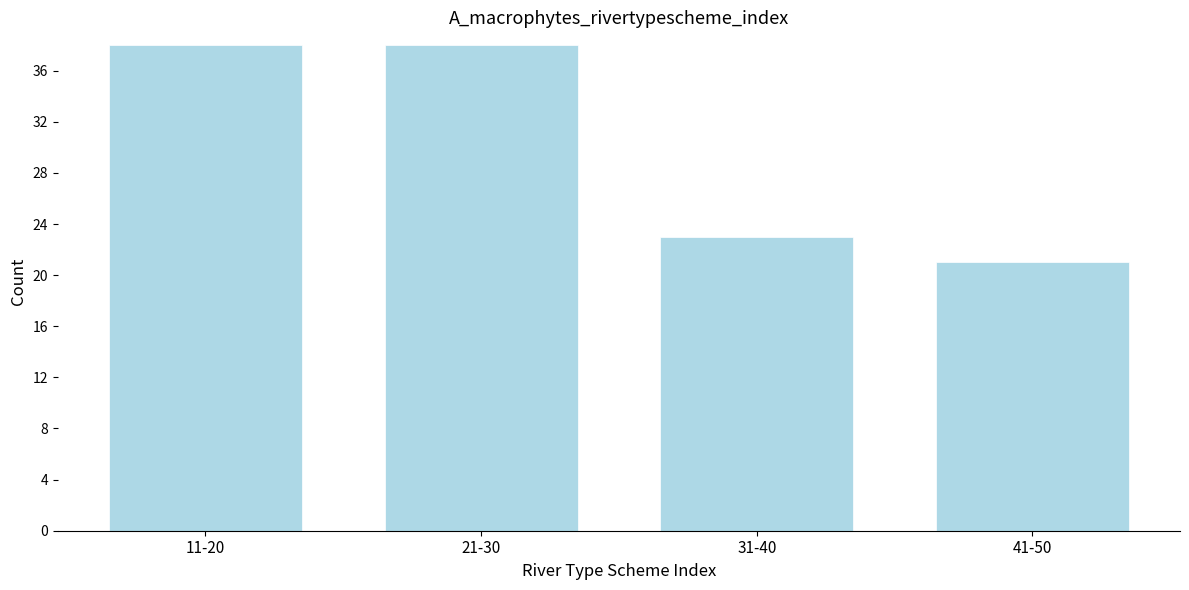

Reading left to right, what are all the values shown in this chart?

11-20=38	21-30=38	31-40=23	41-50=21